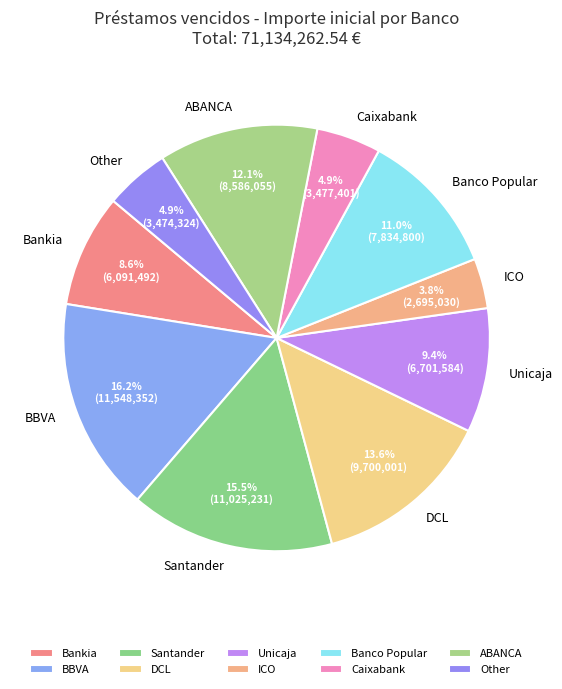

Combined, what portion of the pie is Santander and ABANCA?

27.6%